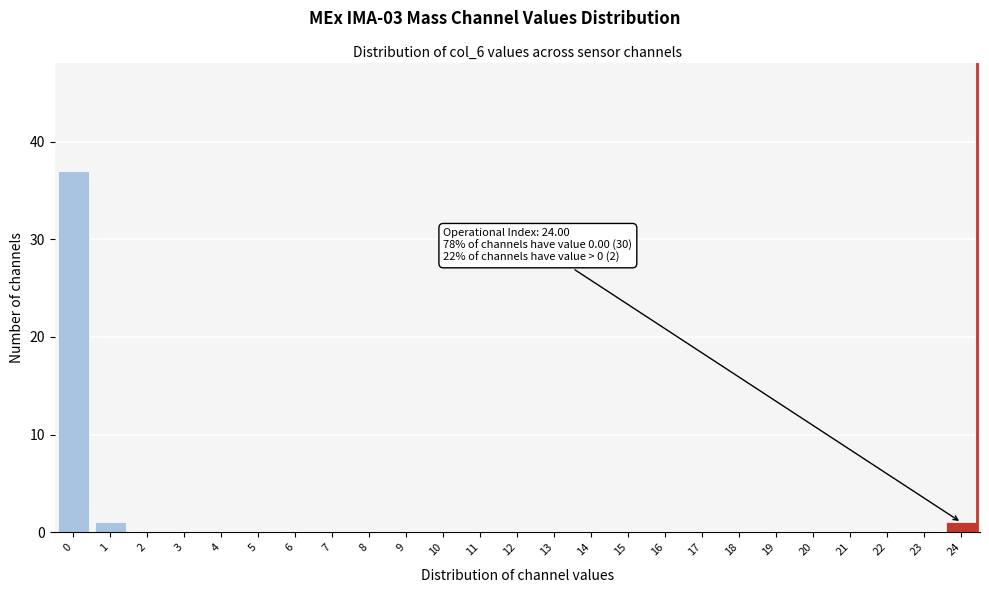

Reading left to right, extract all data points from this chart.

0=37	1=1	2=0	3=0	4=0	5=0	6=0	7=0	8=0	9=0	10=0	11=0	12=0	13=0	14=0	15=0	16=0	17=0	18=0	19=0	20=0	21=0	22=0	23=0	24=1